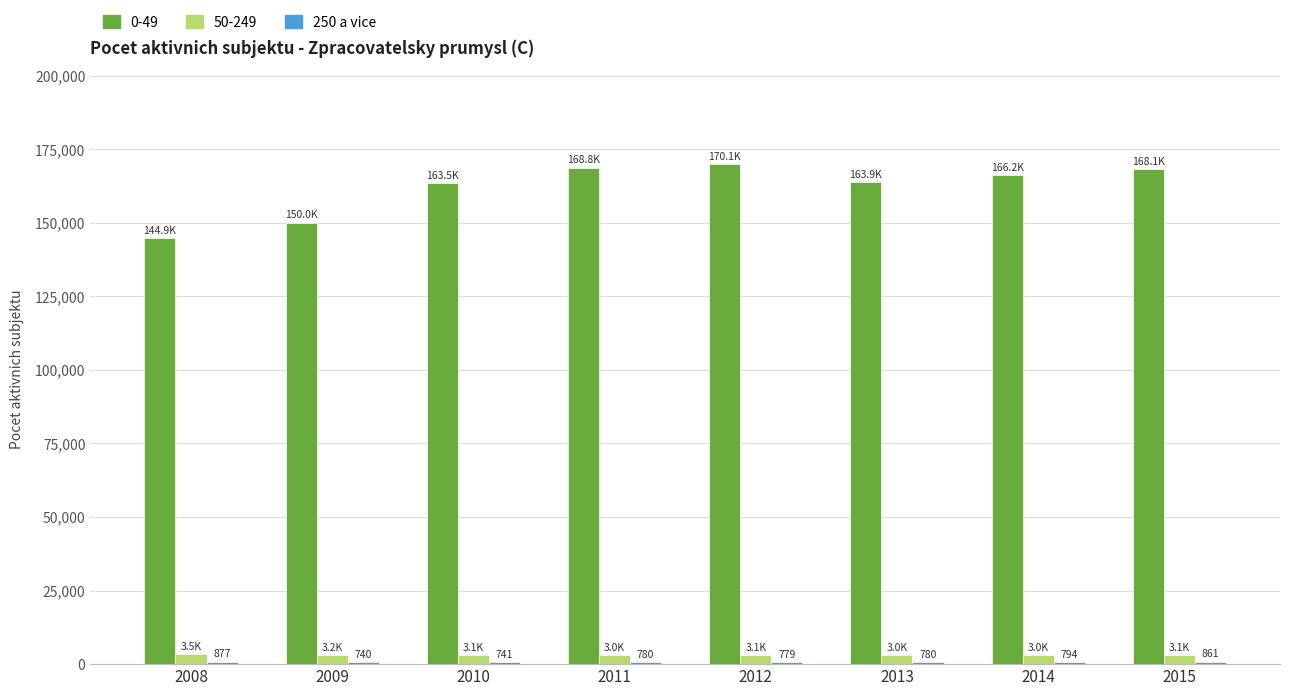

The value of 0-49 at 2013 is 76305. True or false?

False